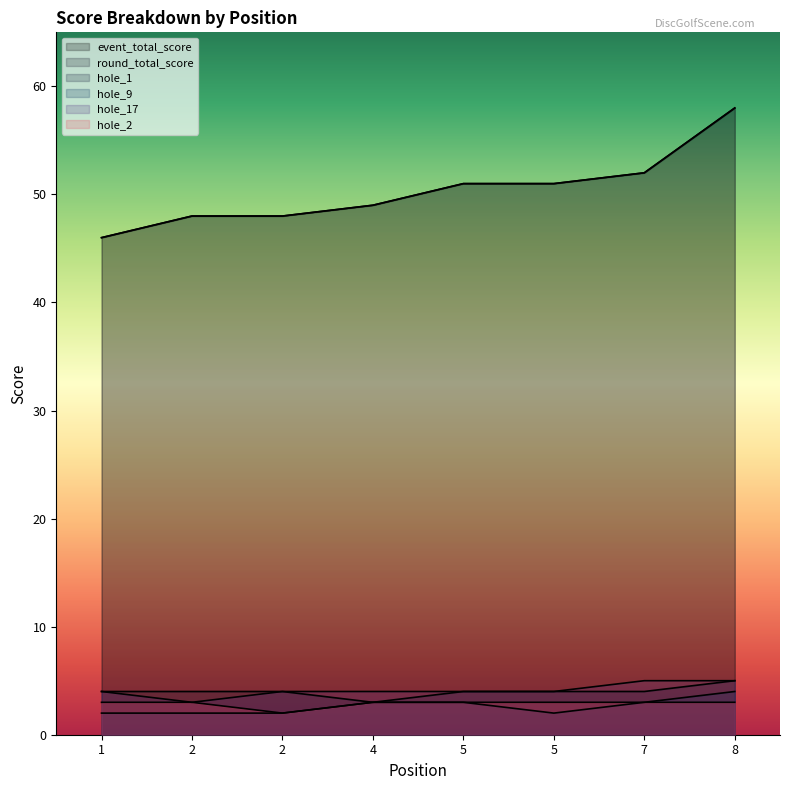

Rank the series at 5 from lowest to highest value.

hole_9, hole_2, hole_1, hole_17, event_total_score, round_total_score